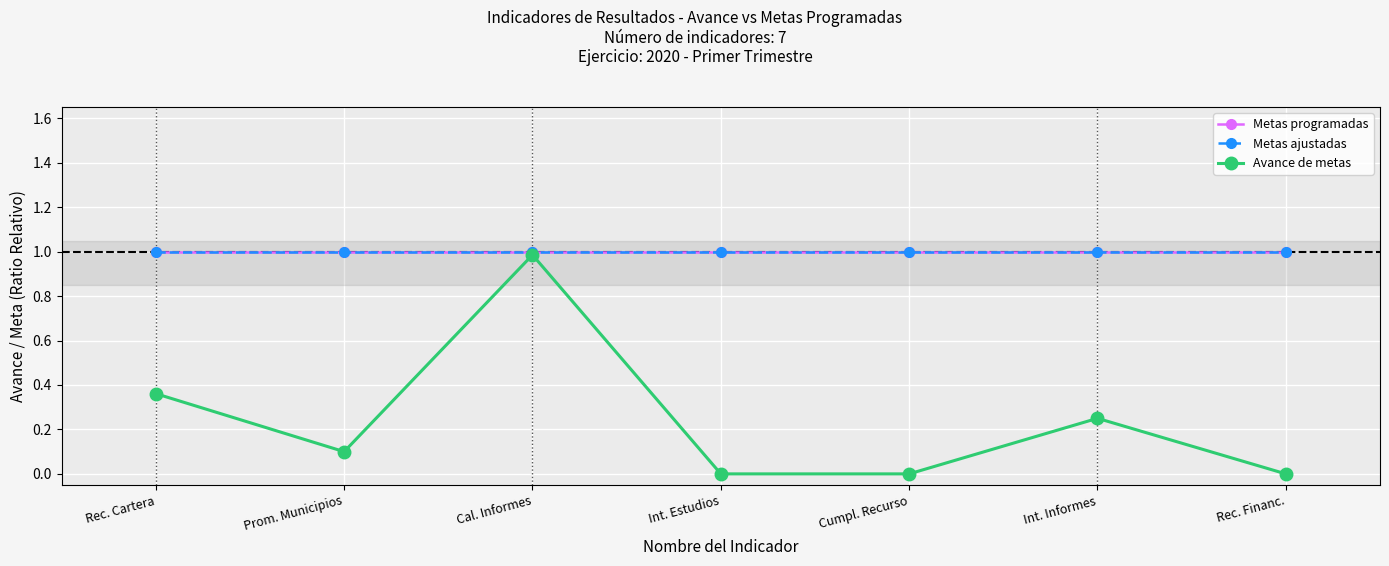

True or false: Metas programadas and Avance de metas intersect in this chart.

False